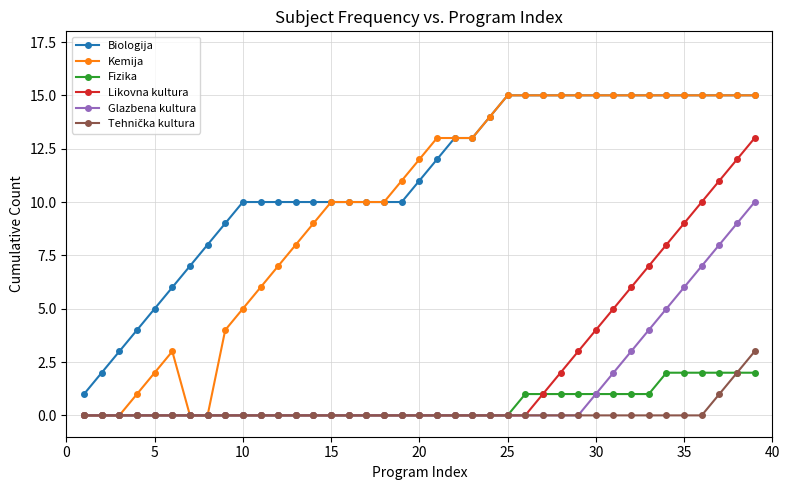

Which series has the largest total across all categories?

Biologija